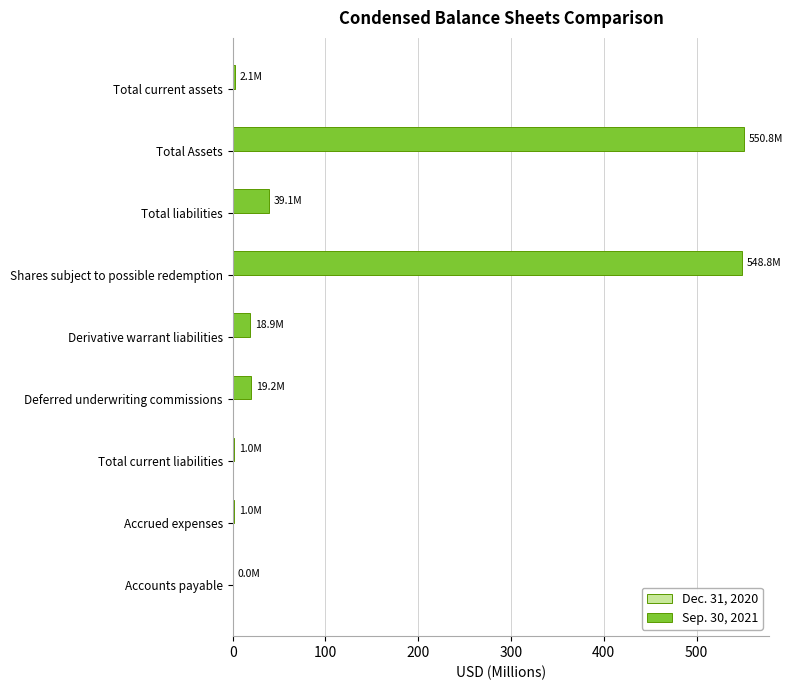

How many categories are shown in the chart?

9